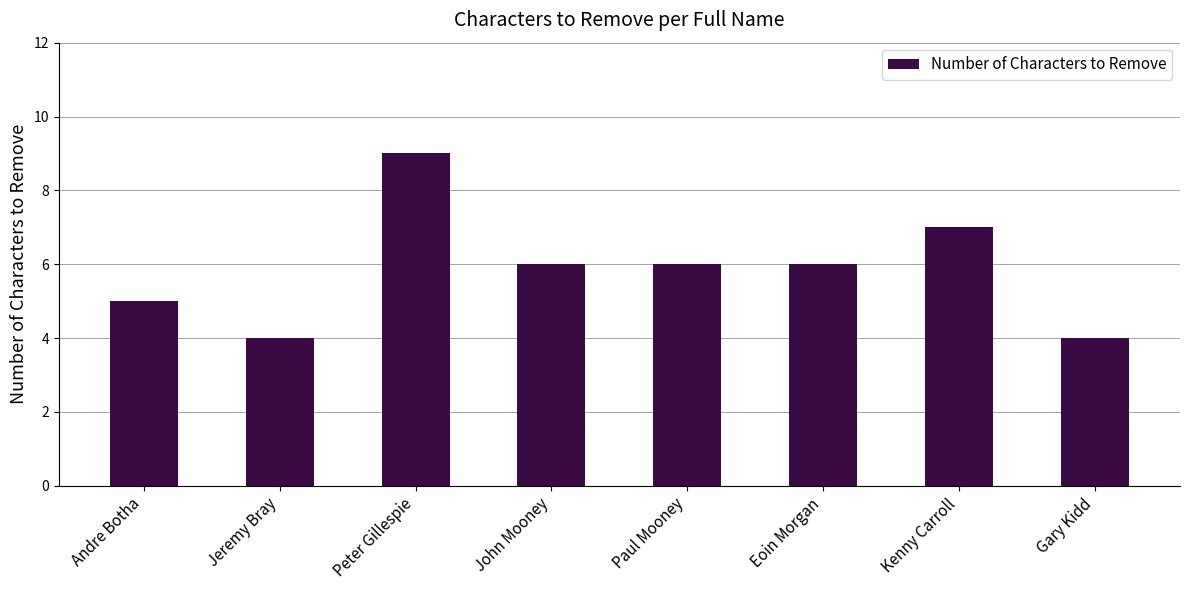

What is the greatest value displayed?

9